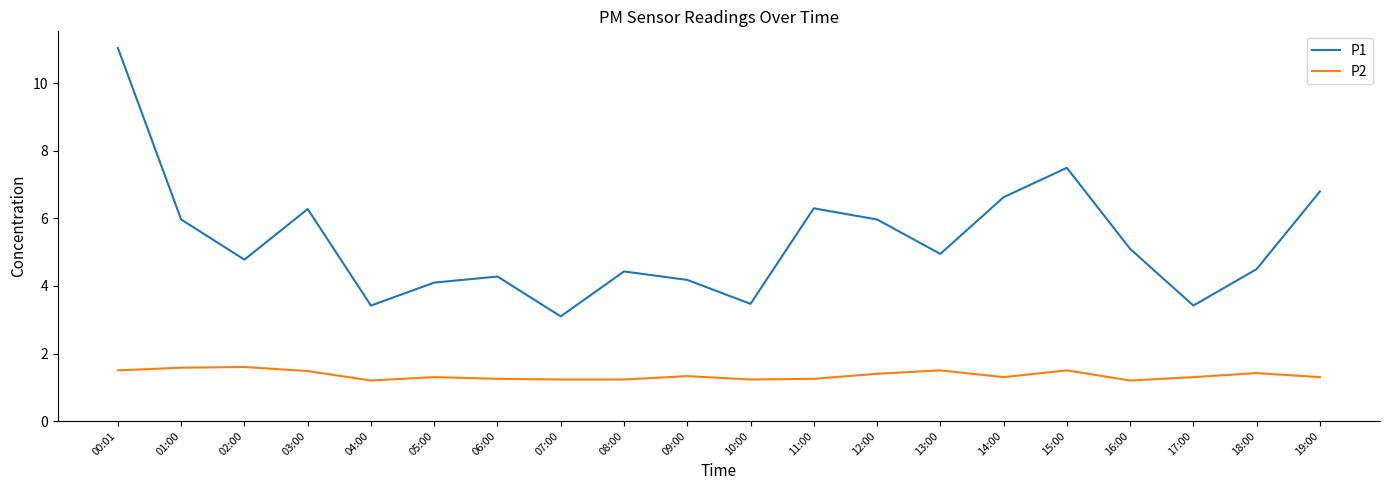

What is the sum of the P1 values at 10:00 and 14:00?

10.1